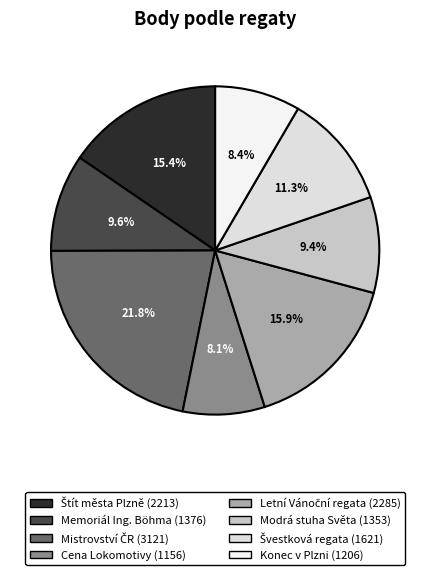

How much of the chart is everything except Švestková regata?

88.7%